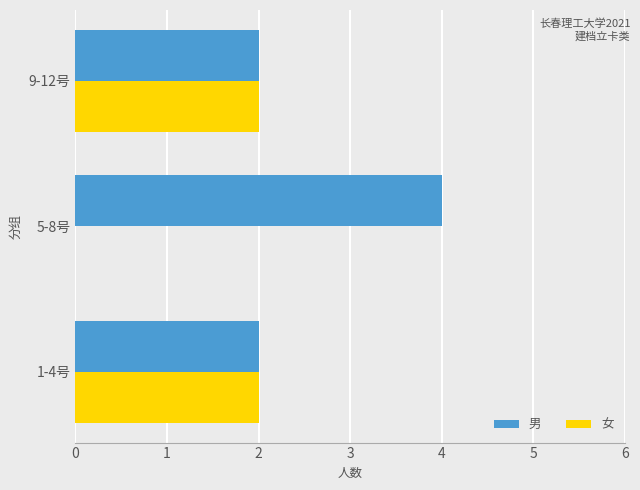

The value of 男 at 9-12号 is 1. True or false?

False